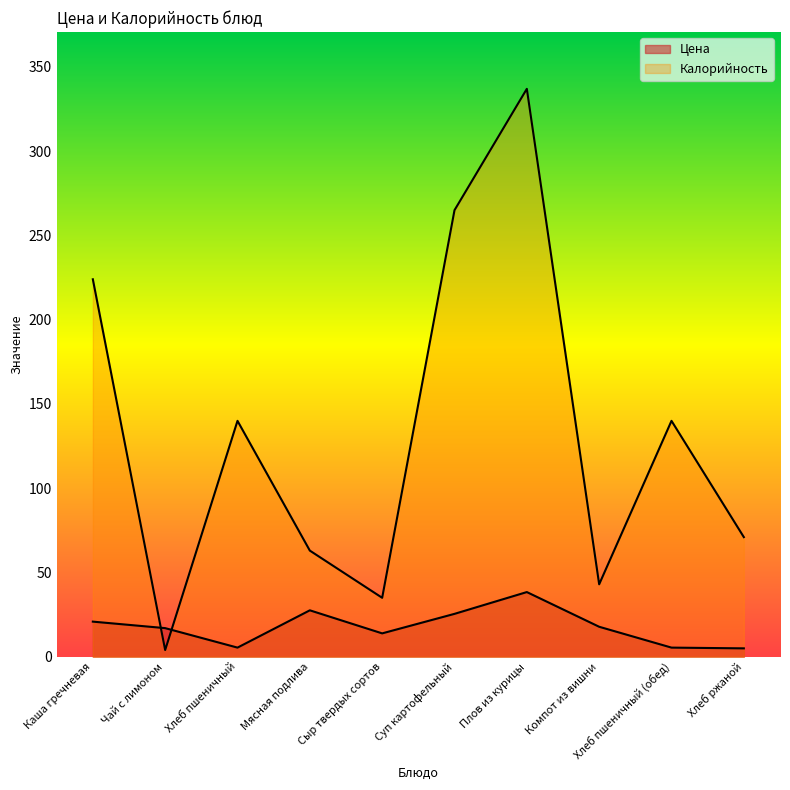

At which label is Калорийность closest to 170?

Хлеб пшеничный